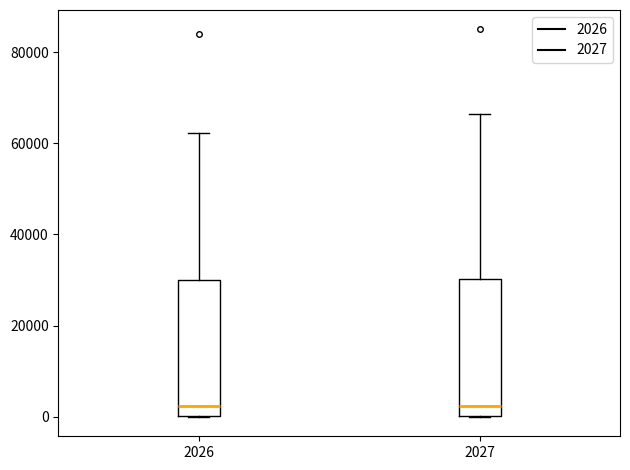

Reading left to right, transcribe this box plot: for each box, give where its median line is, the range the box spans, and where its two whiskers end, as read against the y-axis. The values are not printed on the chart, so give them approximately, as read against the axis.

2026: median 2000, box 0 to 30000, whiskers 0 to 62000
2027: median 2000, box 0 to 30000, whiskers 0 to 66000